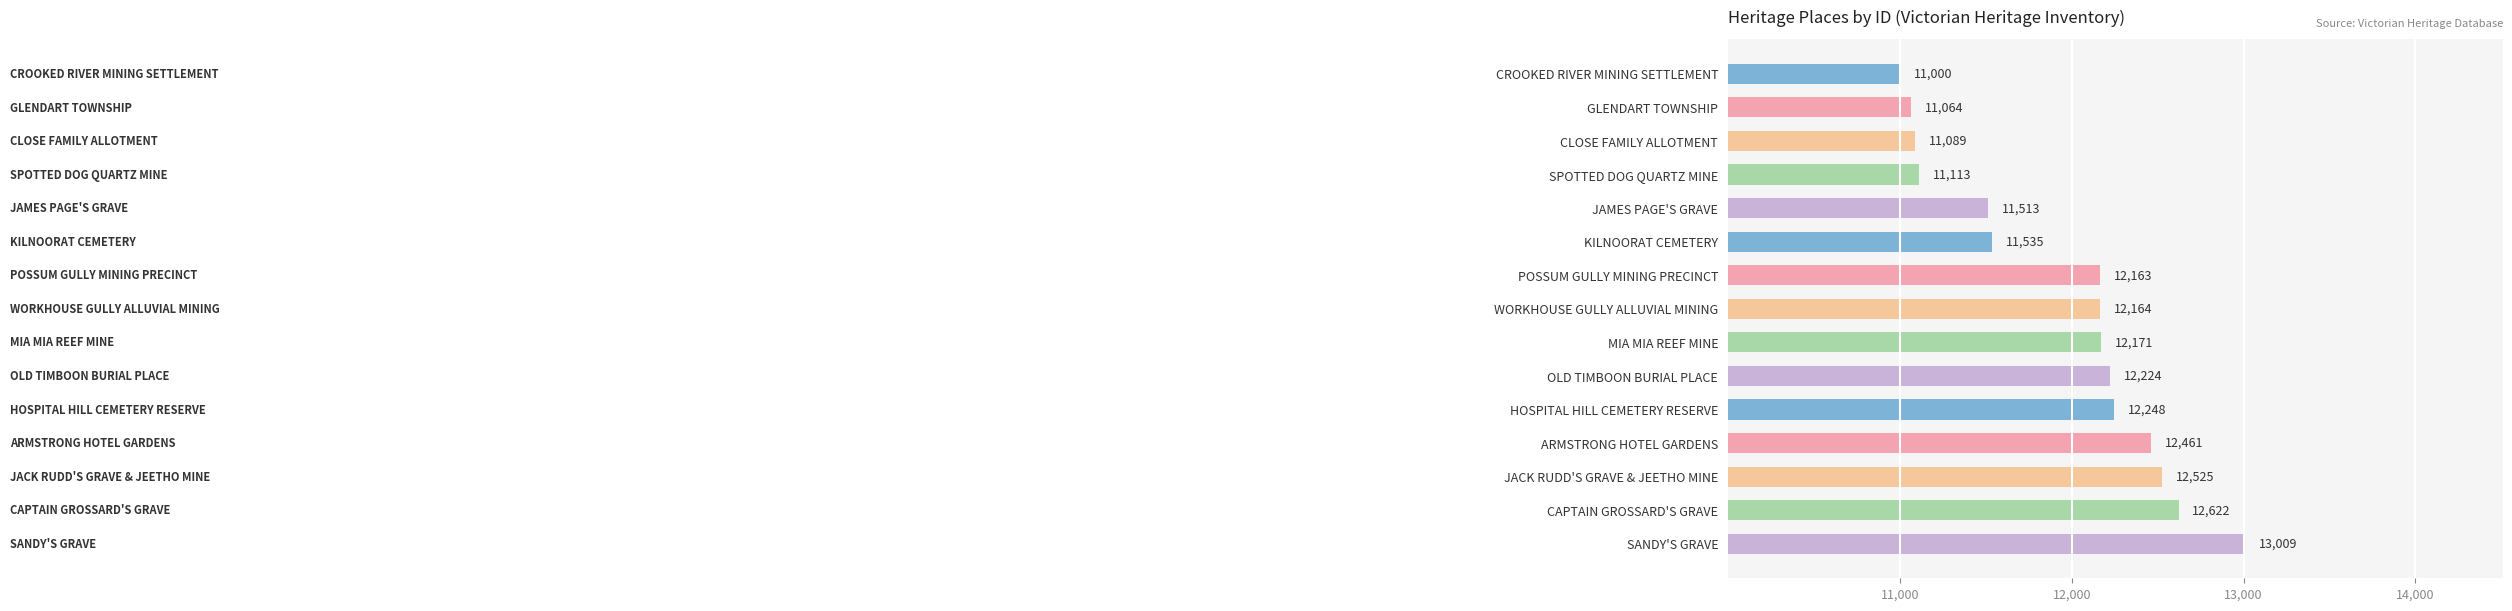

What position from the top is GLENDART TOWNSHIP?

2